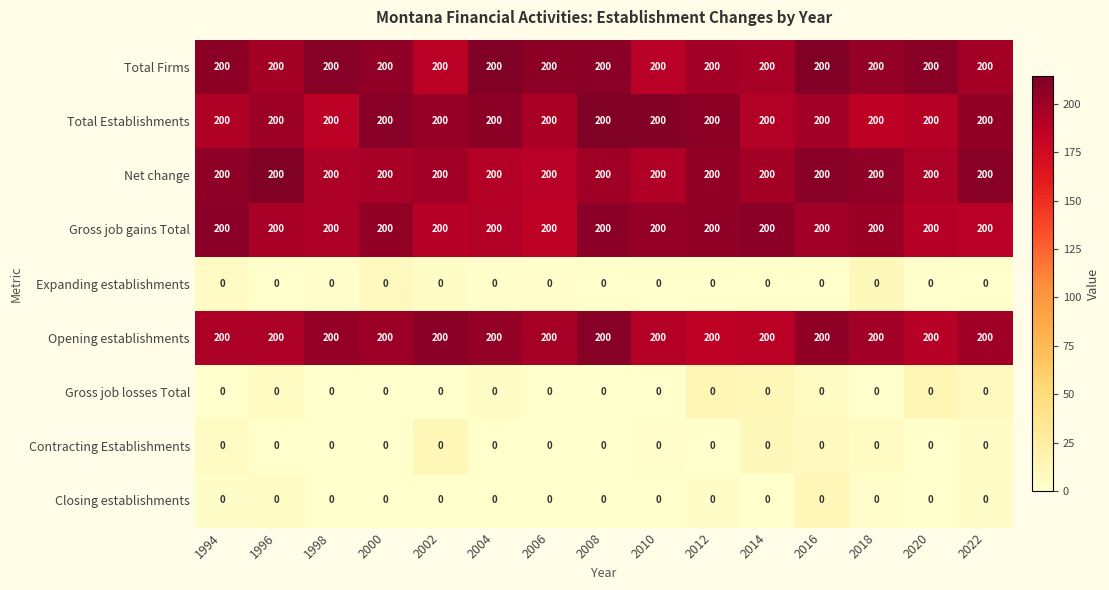

The Total Firms series shows 200 at 2004. True or false?

True